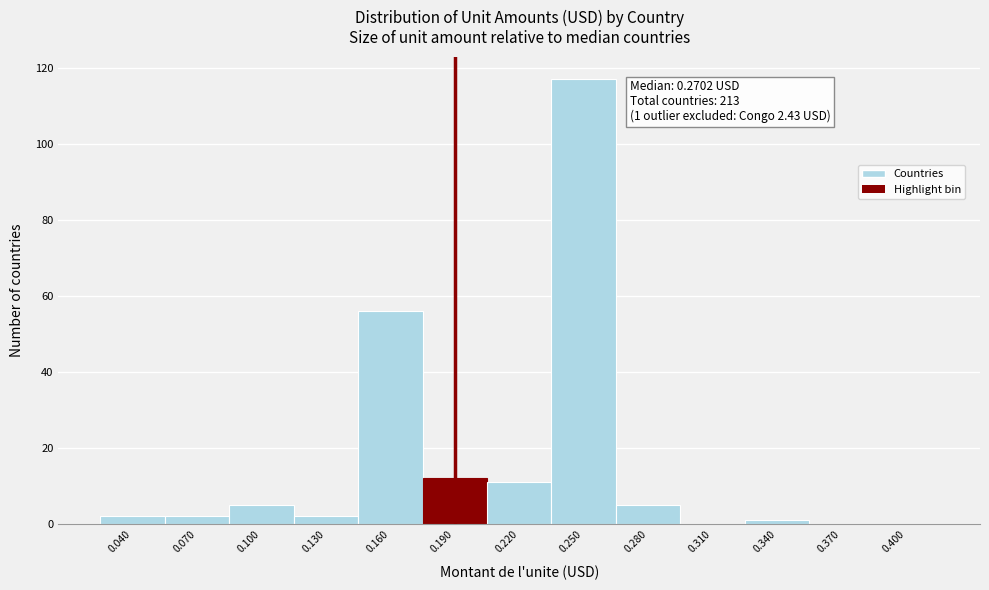

Reading right to left, extract all data points from this chart.

0.400=0	0.370=0	0.340=1	0.310=0	0.280=5	0.250=117	0.220=11	0.190=12	0.160=56	0.130=2	0.100=5	0.070=2	0.040=2